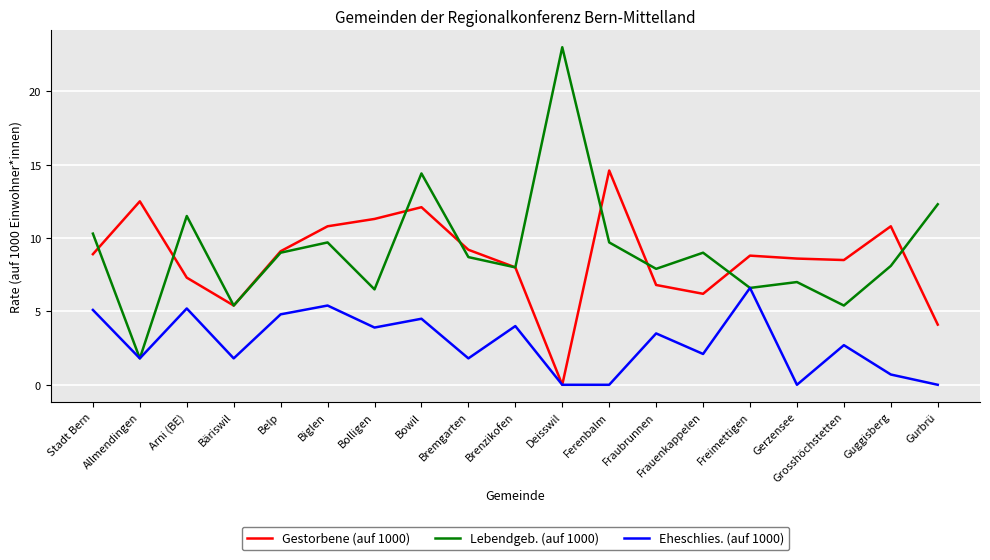

What is the sum of all Lebendgeb. (auf 1000) values?

174.3